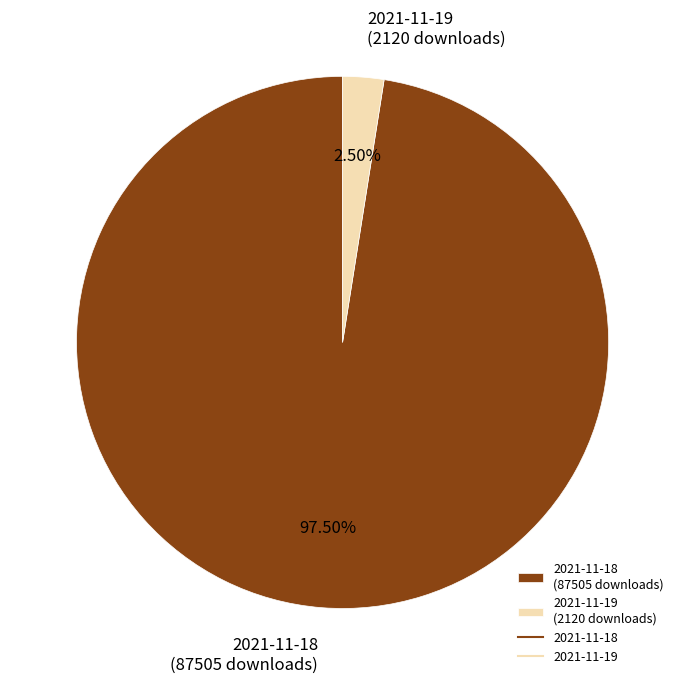

Combined, do 2021-11-19 and 2021-11-18 account for over 50%?

Yes